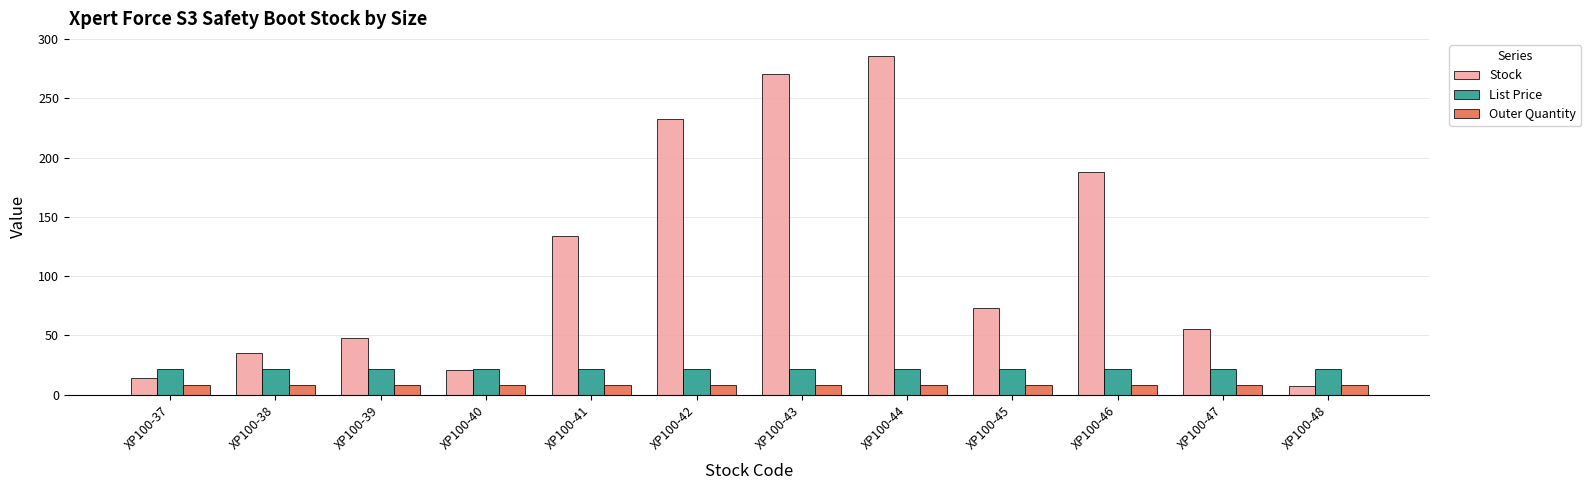

True or false: Outer Quantity has a value of 8.0 at XP100-40.

True